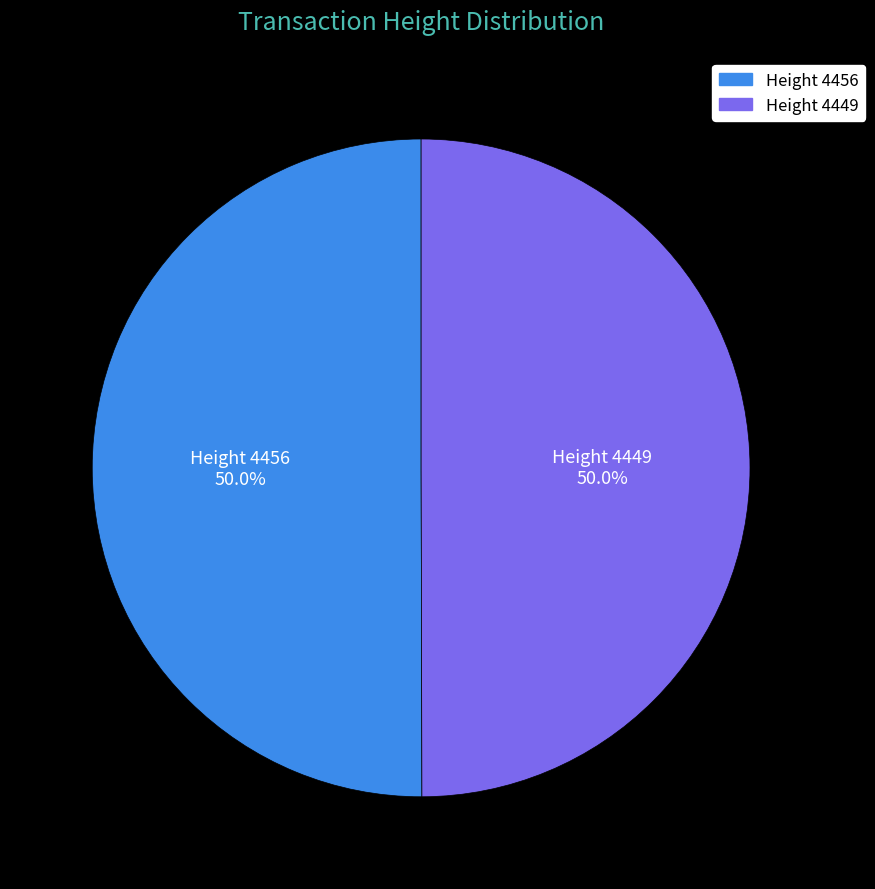

What is the ratio of the value at Height 4456 to the value at Height 4449?

1.0